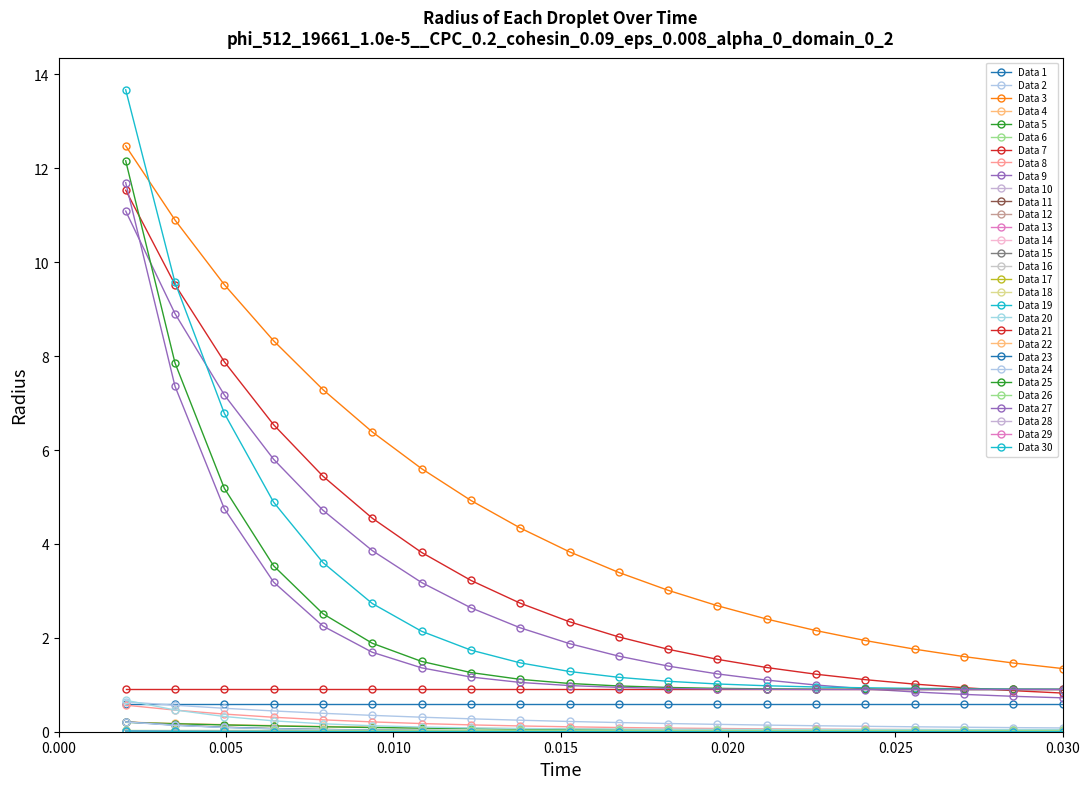

How many lines are shown in the chart?

30